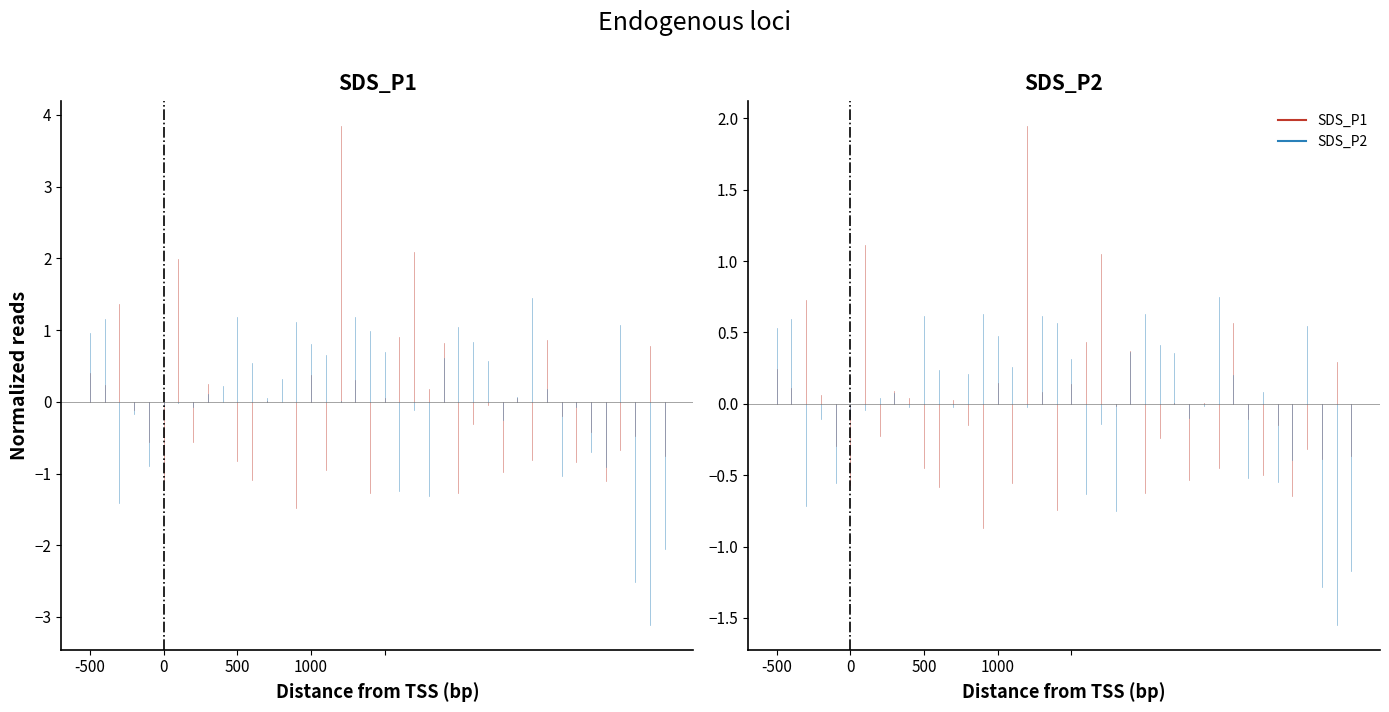

The SDS_P2 series shows 0.3 at -500. True or false?

False